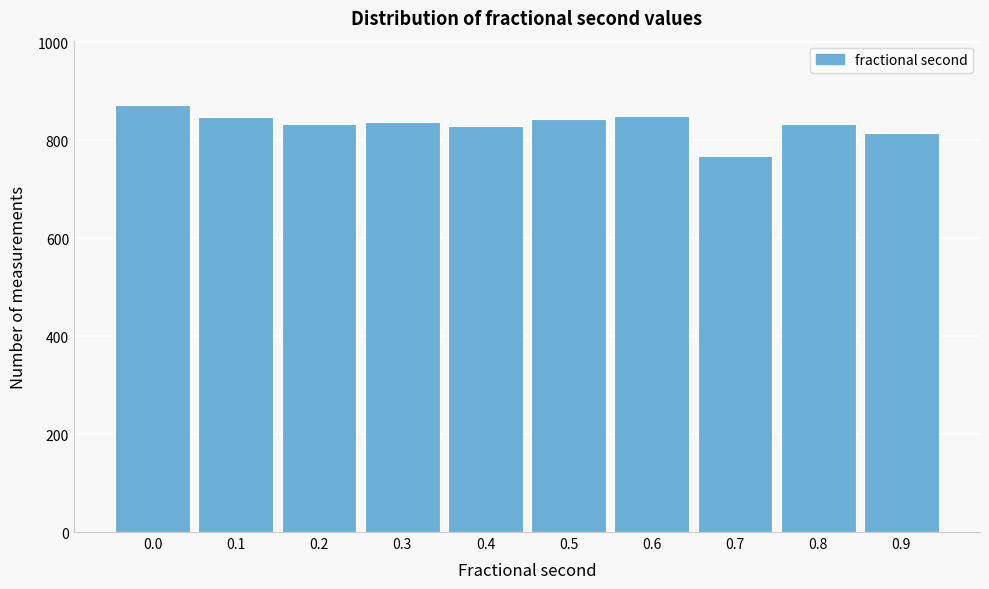

What is the approximate value at 0.4?

828